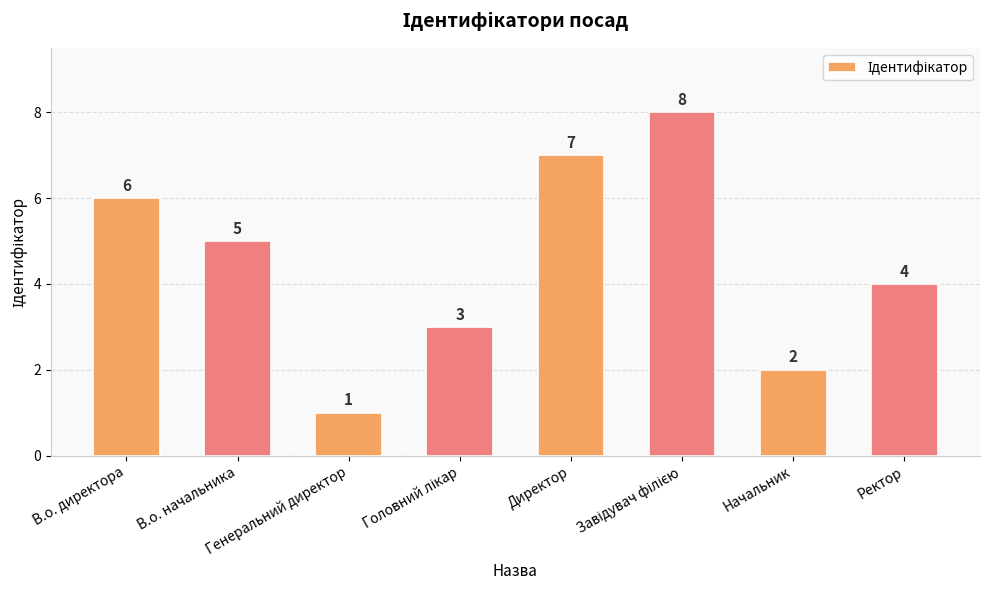

The value at Директор is 12. True or false?

False